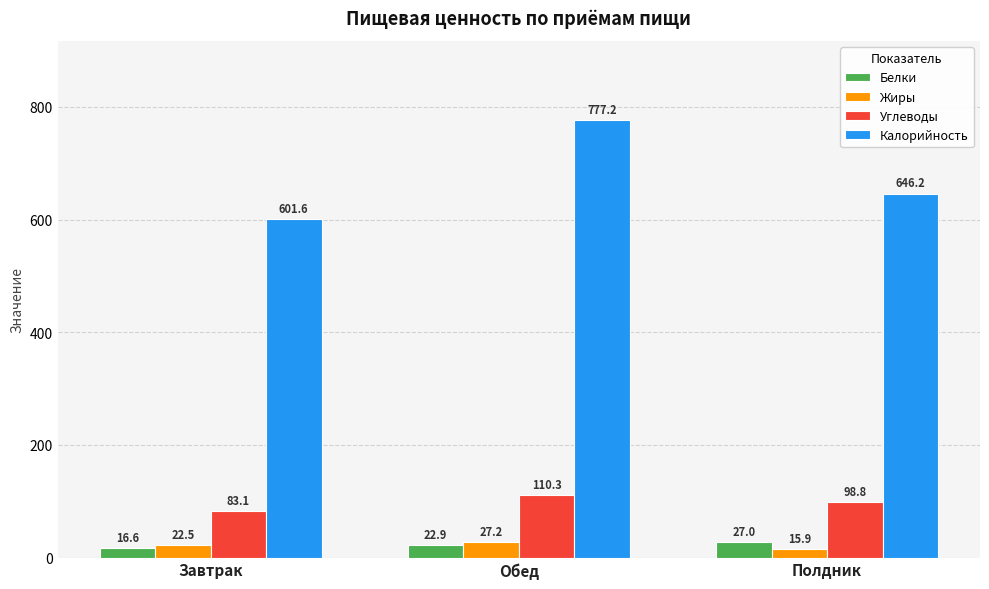

What is the highest value of the Углеводы series?

110.3